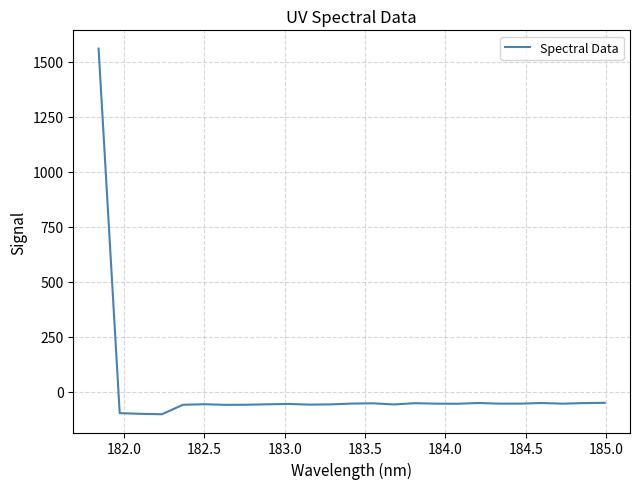

How many values are above zero?

1